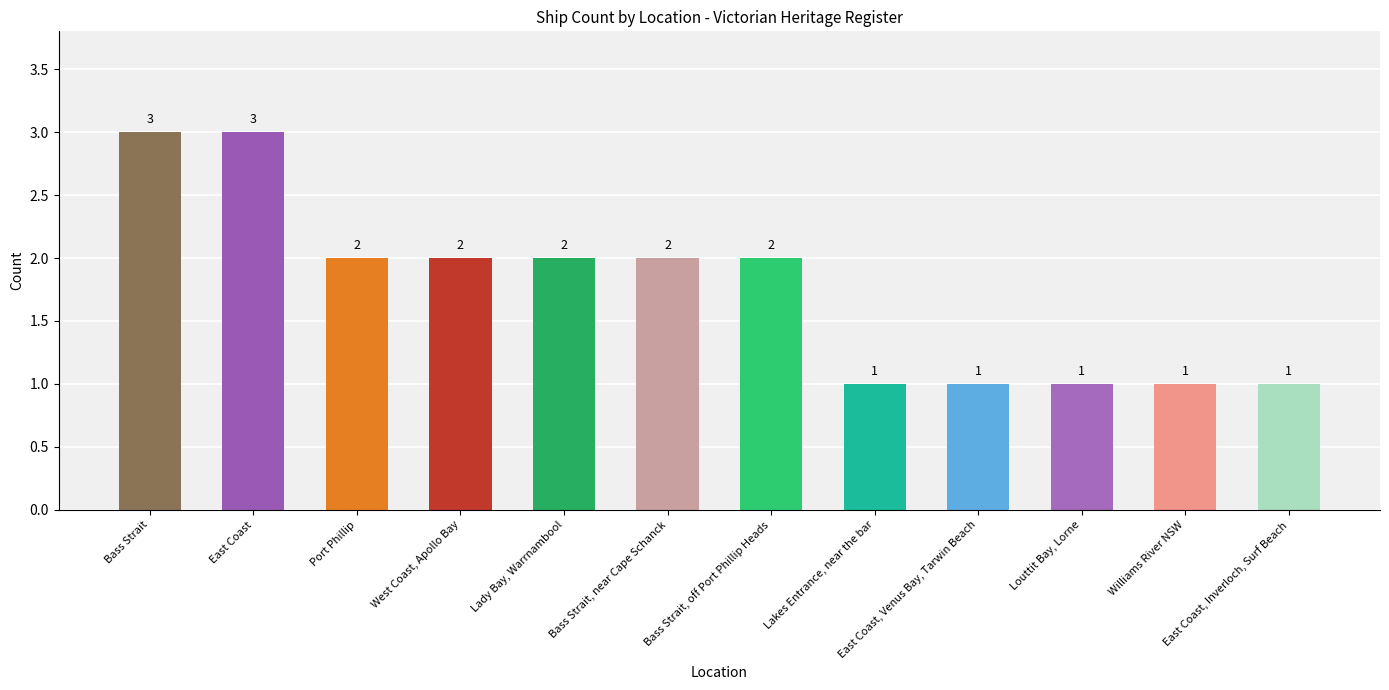

How many series are shown in this chart?

1